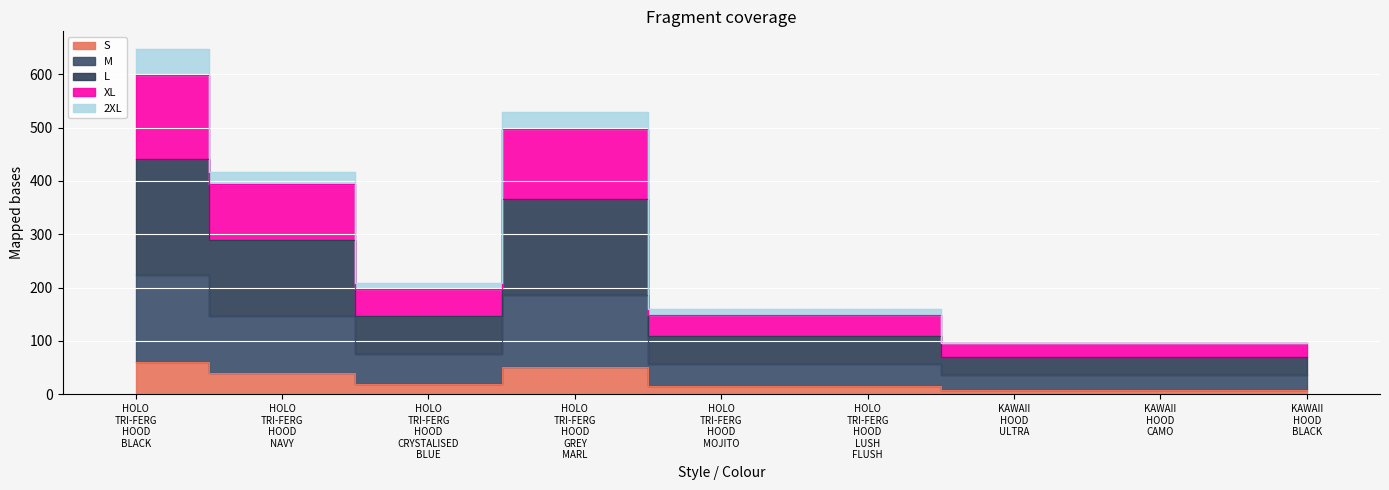

True or false: M and 2XL cross at least once.

False